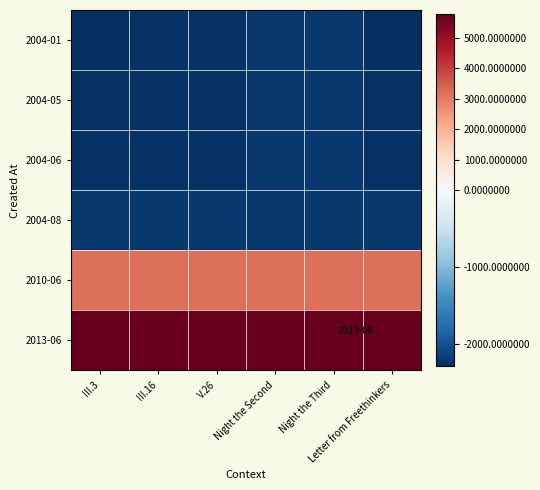

Reading left to right, transcribe all the data shown in this chart.

2004-01: III.3=-2286.4	III.16=-2267.4	V.26=-2262.4	Night the Second=-2208.4	Night the Third=-2206.4	Letter from Freethinkers=-2286.4
2004-05: III.3=-2267.4	III.16=-2267.4	V.26=-2262.4	Night the Second=-2208.4	Night the Third=-2206.4	Letter from Freethinkers=-2267.4
2004-06: III.3=-2262.4	III.16=-2262.4	V.26=-2262.4	Night the Second=-2208.4	Night the Third=-2206.4	Letter from Freethinkers=-2262.4
2004-08: III.3=-2208.4	III.16=-2208.4	V.26=-2208.4	Night the Second=-2208.4	Night the Third=-2206.4	Letter from Freethinkers=-2208.4
2010-06: III.3=3191.6	III.16=3194.6	V.26=3198.6	Night the Second=3198.6	Night the Third=3198.6	Letter from Freethinkers=3191.6
2013-06: III.3=5751.6	III.16=5751.6	V.26=5751.6	Night the Second=5751.6	Night the Third=5777.6	Letter from Freethinkers=5751.6